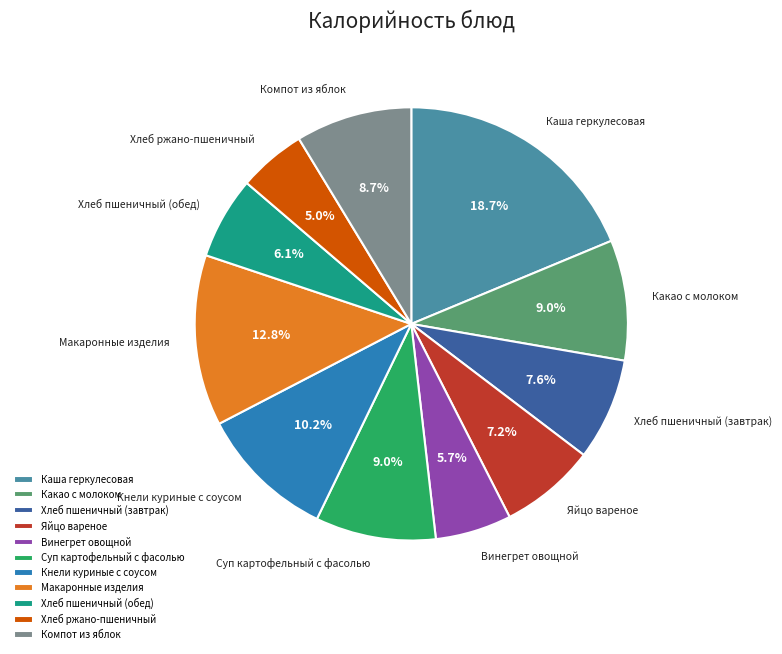

The Каша геркулесовая slice represents 29% of the pie. True or false?

False